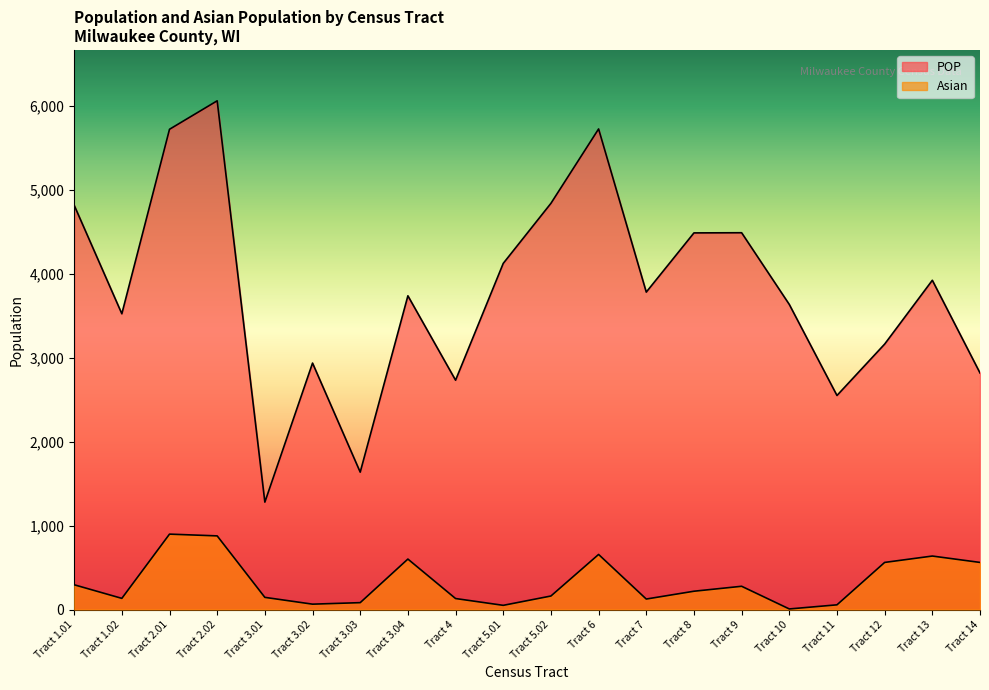

What is the value of the POP point at the 2nd from the left?

3522